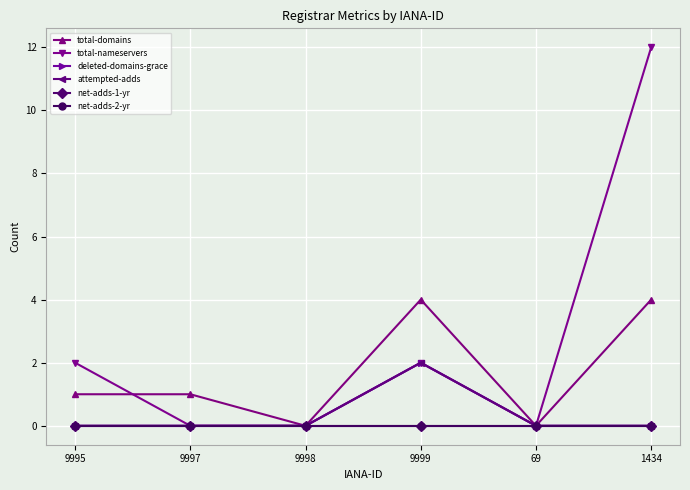

True or false: attempted-adds and total-domains intersect in this chart.

False